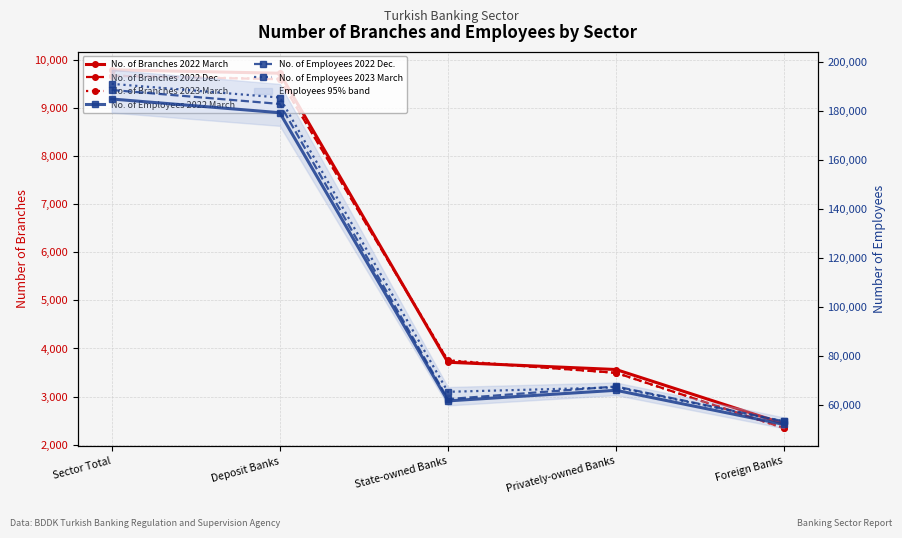

How many data points in No. of Employees 2022 Dec. are less than 67377?

2